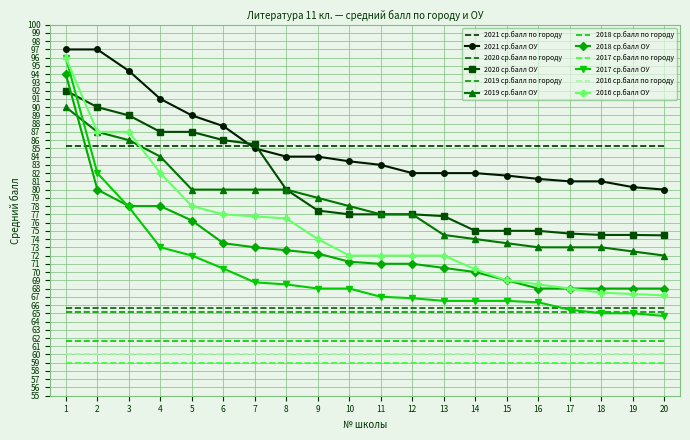

Is it true that 2018 ср.балл ОУ equals 34.6 at 2?

False